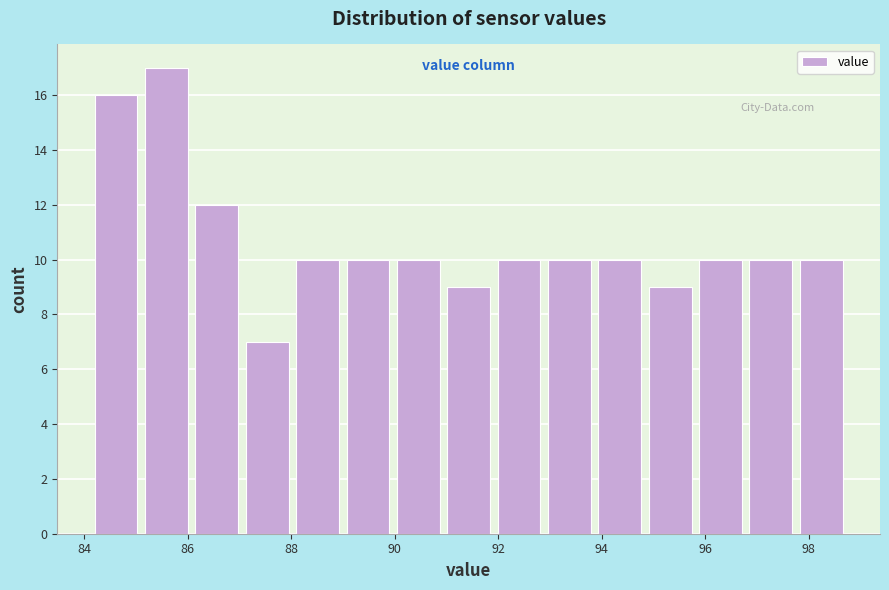

Over which range of the x-axis is the bar tallest?

85.2 to 86.2